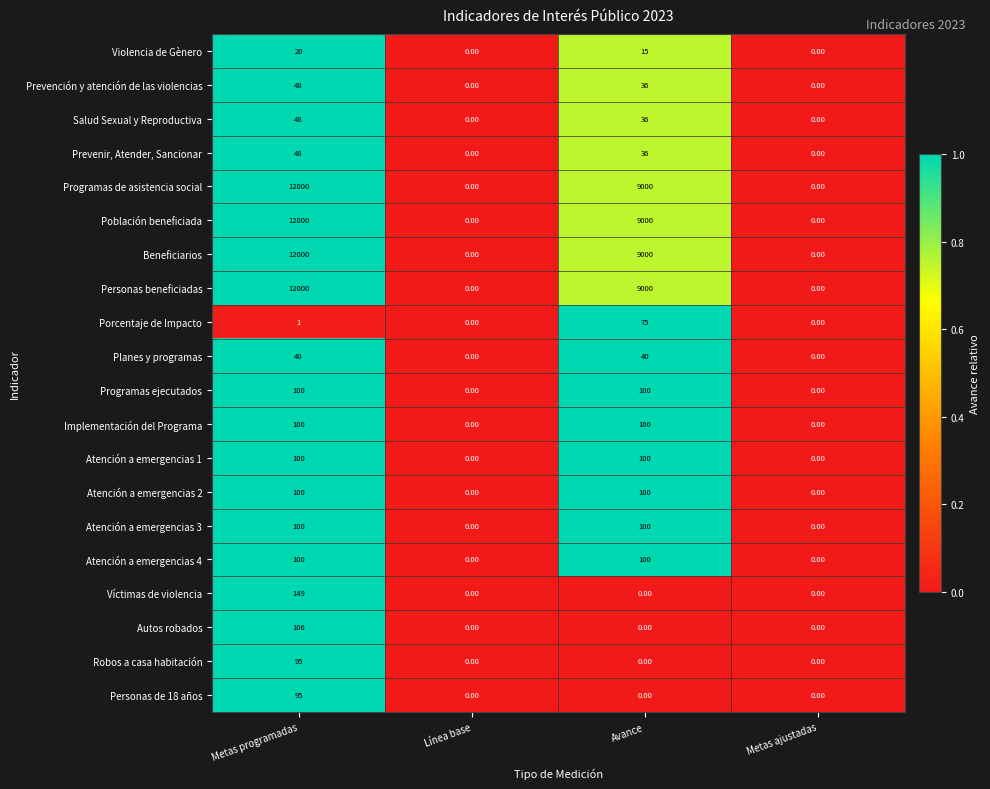

At which category is the sum across all series the highest?

Metas programadas